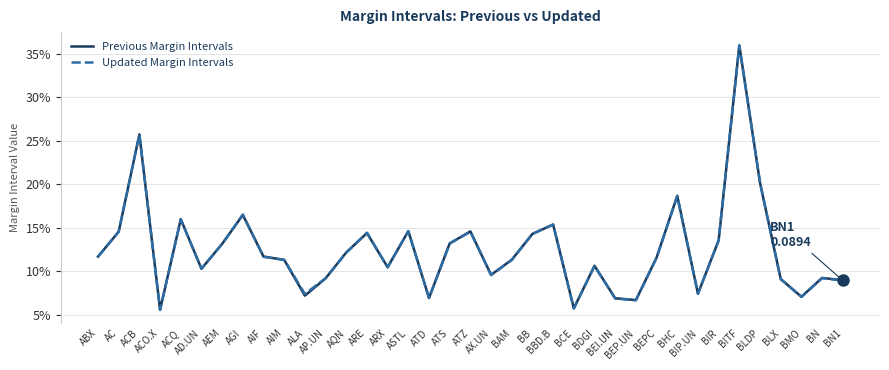

Rank the series by their average value, from lowest to highest.

Updated Margin Intervals, Previous Margin Intervals